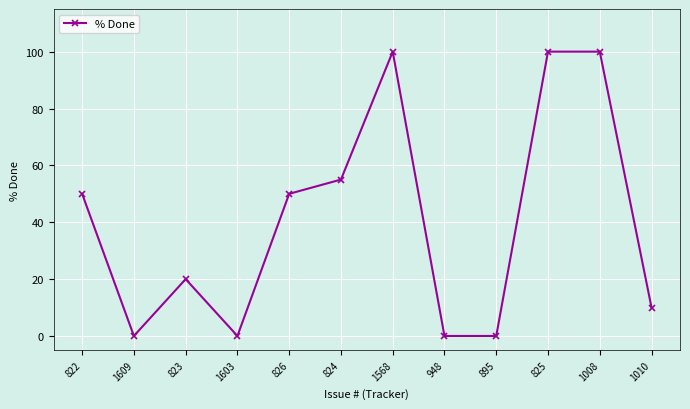

The chart shows a value of -39 at 895. True or false?

False